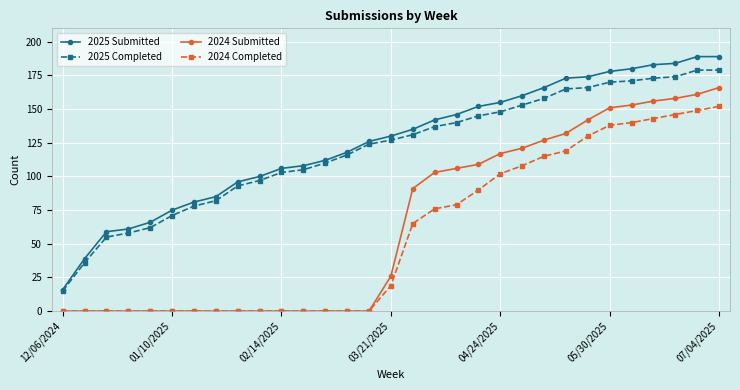

Count the number of categories in the chart.

31